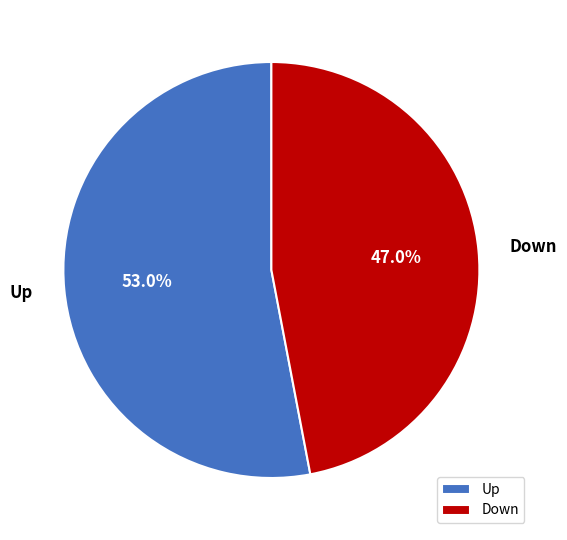

Rank the categories by value from highest to lowest.

Up, Down